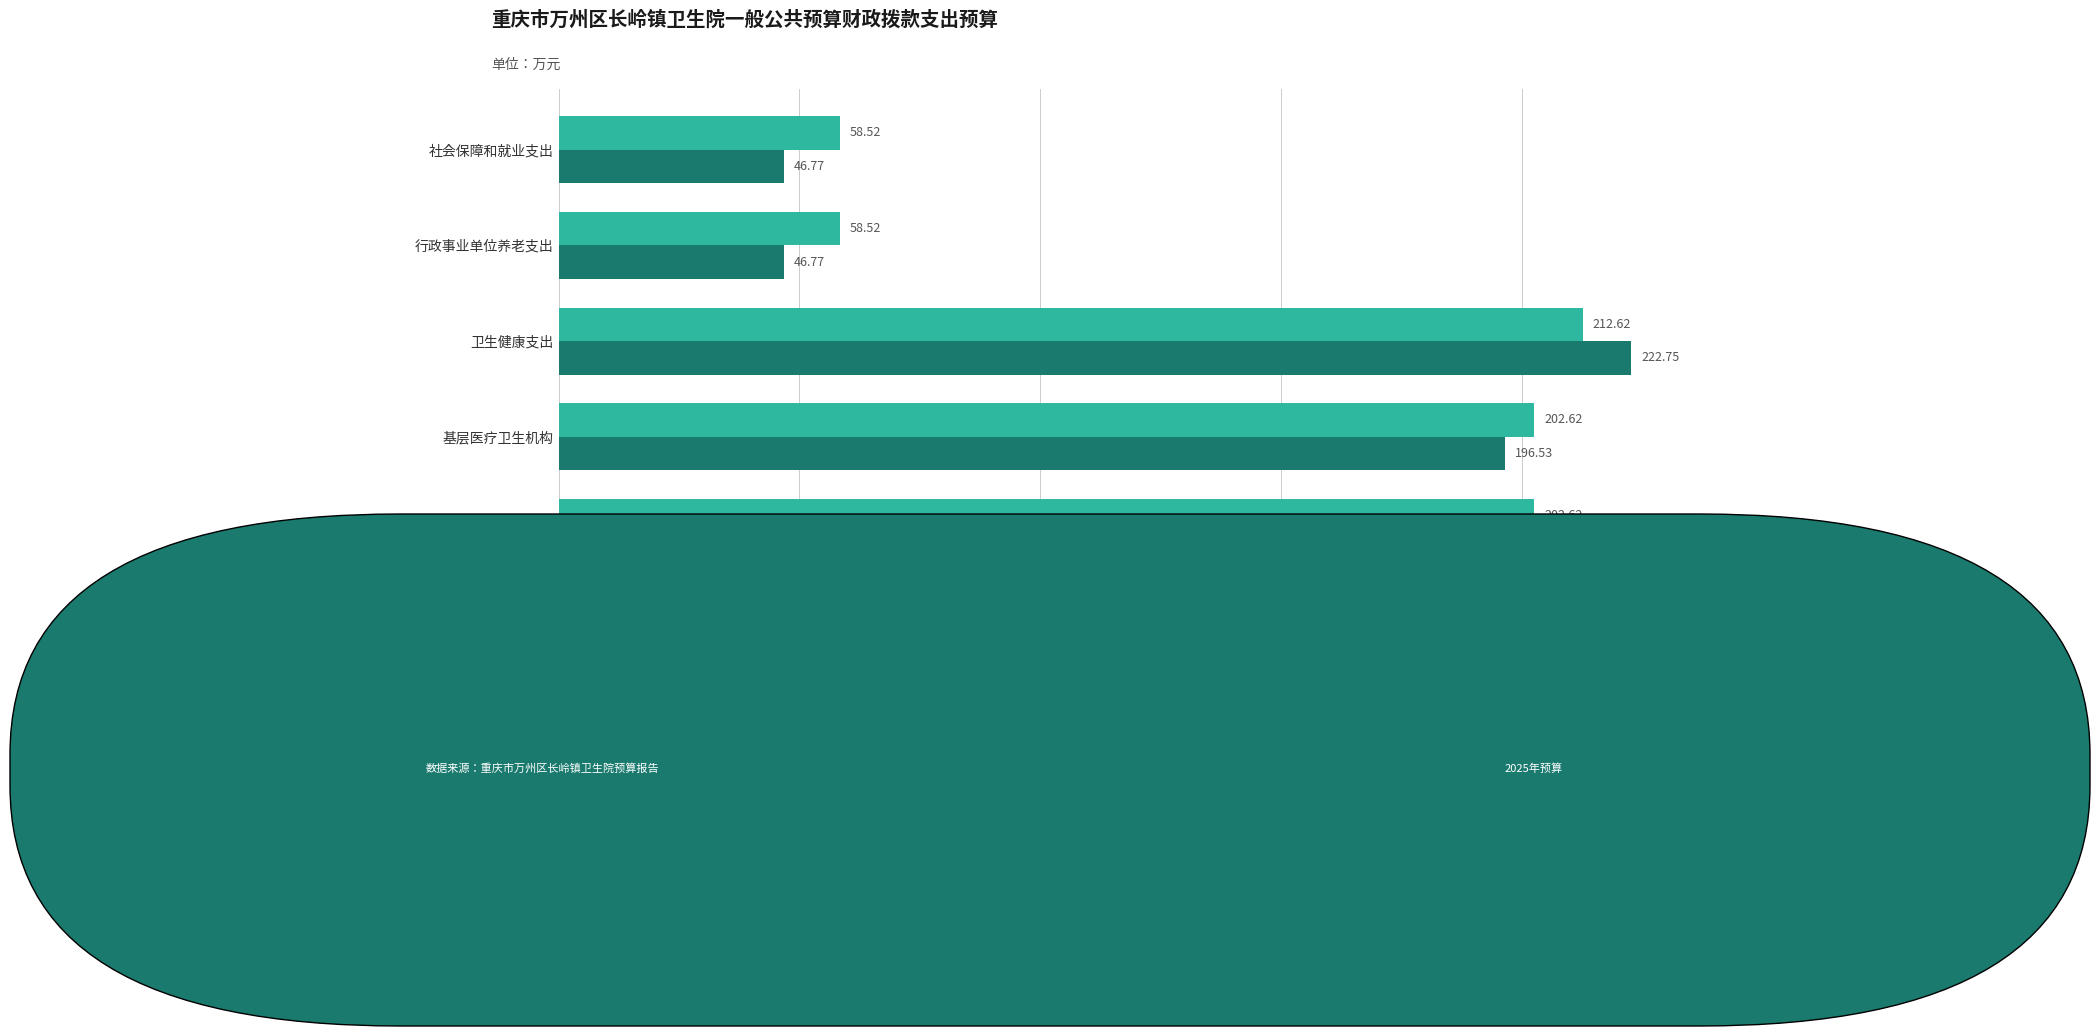

What is the average value of the 2024年预算数 series?

119.9